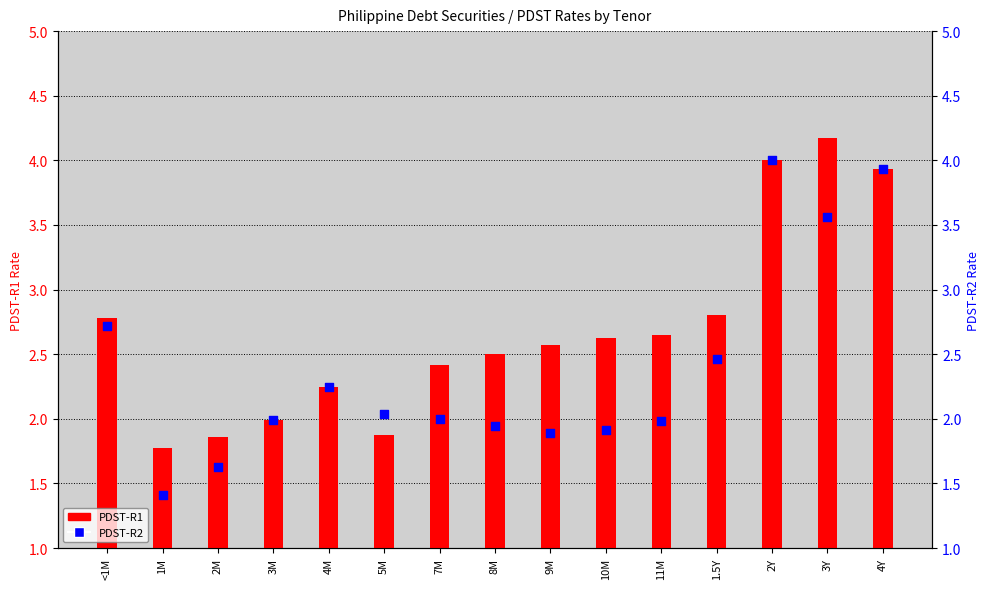

Which series reaches the minimum Y coordinate?

PDST-R2